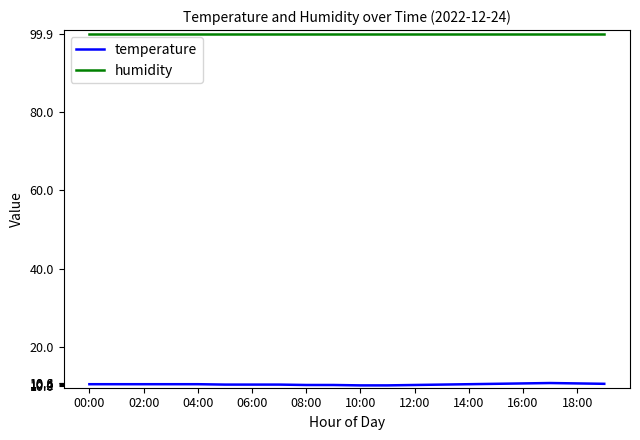

What is the sum of all humidity values?

1998.0